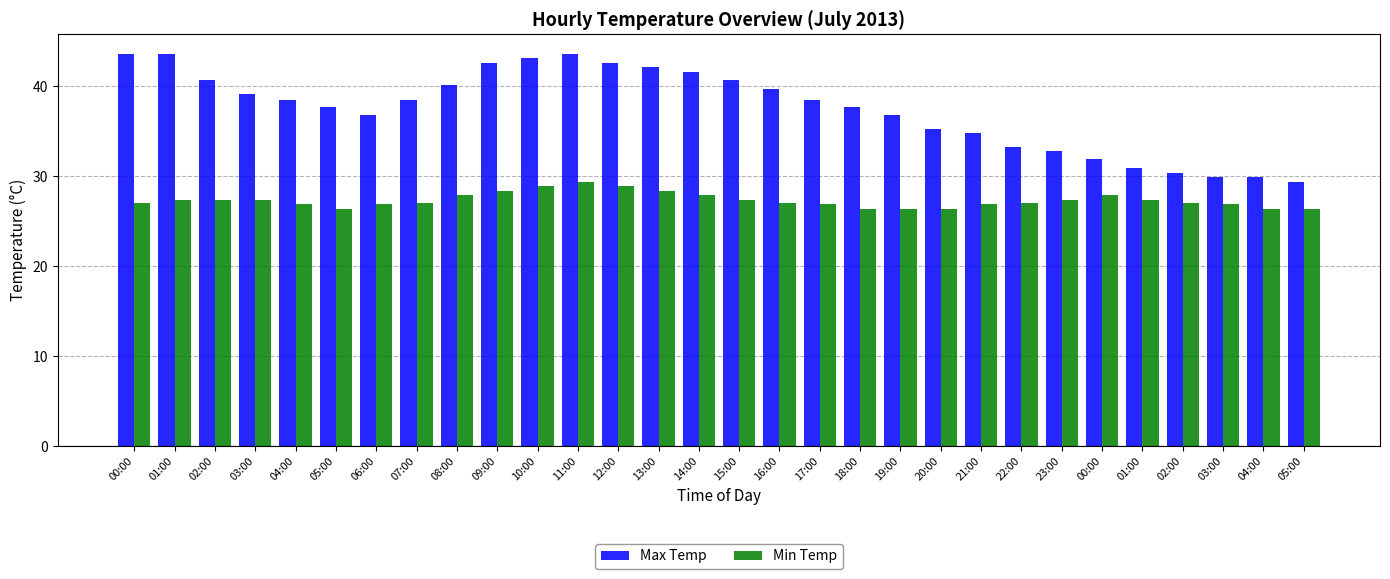

How many bars are there in total?

60